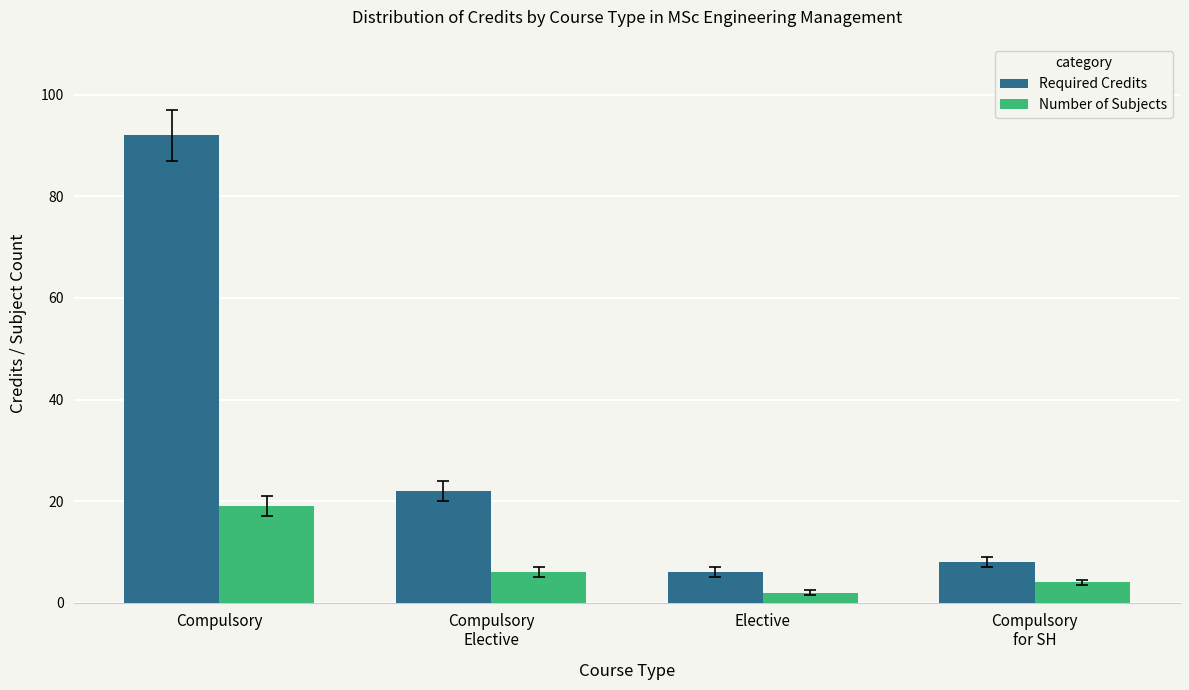

What is the label of the 2nd bar from the right?

Elective